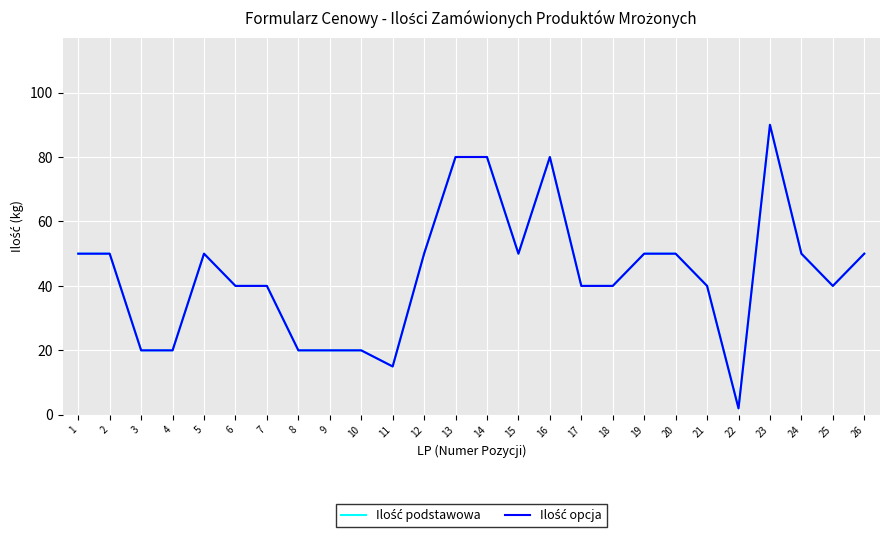

Does the chart have visible grid lines?

Yes